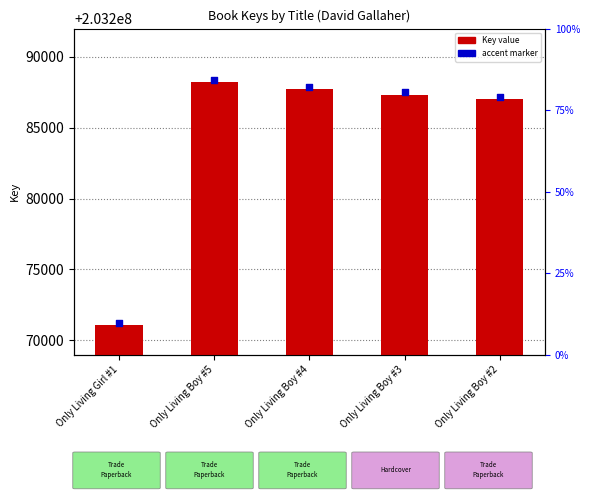

What is the total value across all series at Only Living Boy #3?

406574825.7